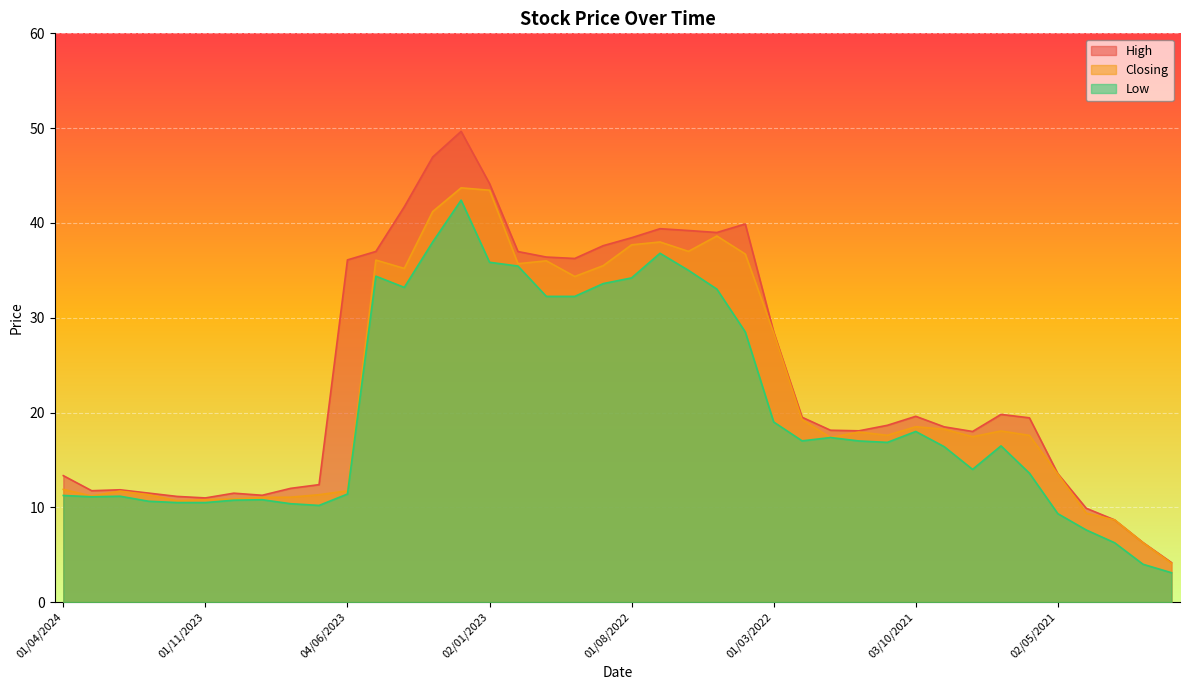

True or false: High has a value of 3.8 at 03/03/2024.

False